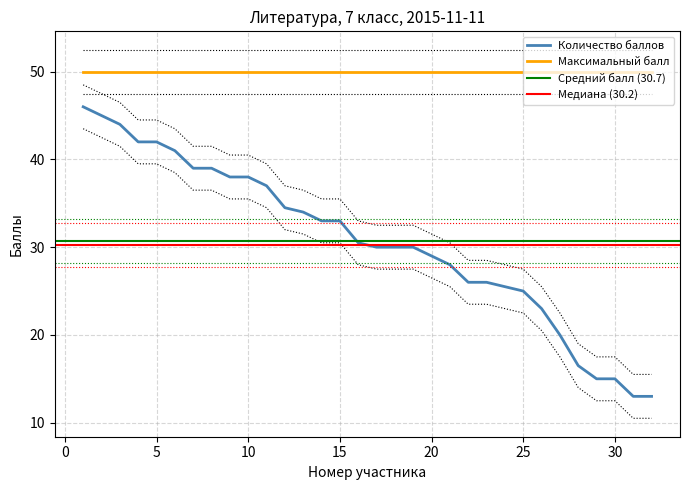

The chart shows a value of 15.0 at 21. True or false?

False